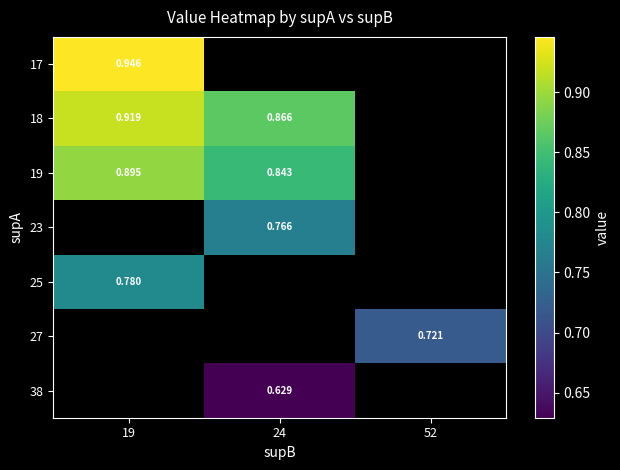

How many data points in 38 are above 0?

1